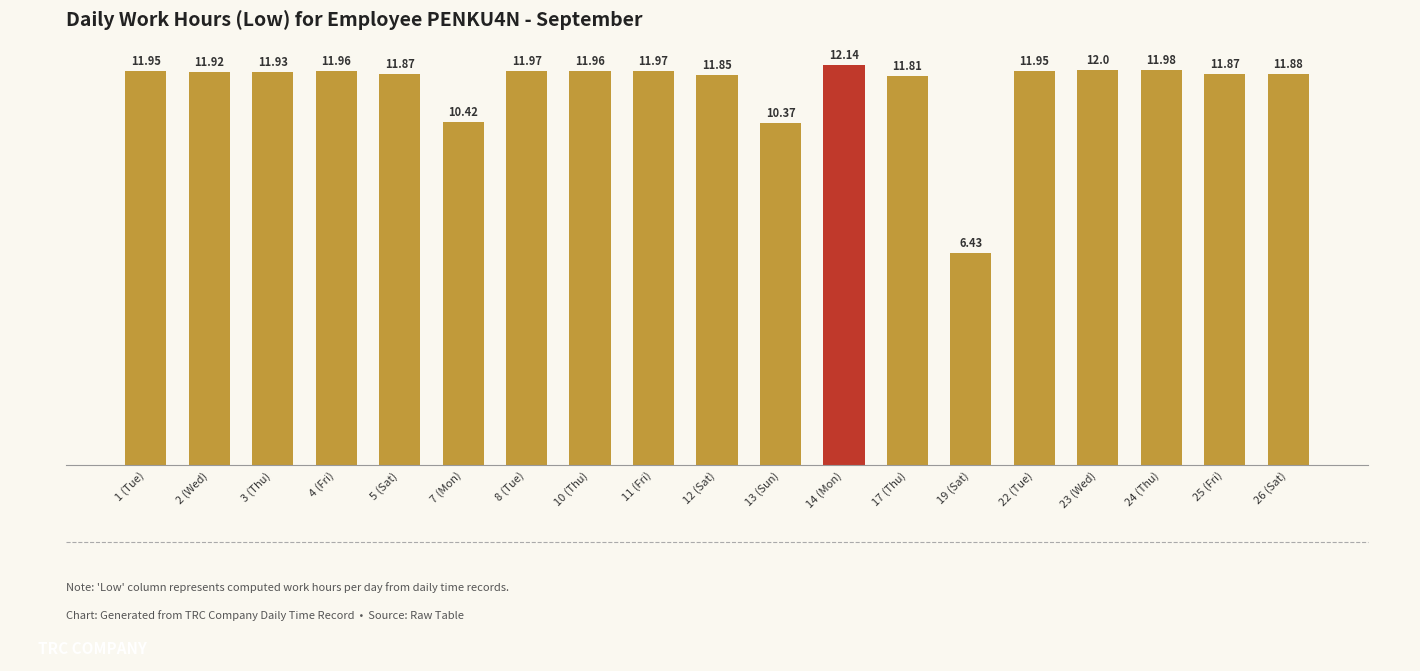

What is the maximum value shown in the chart?

12.1